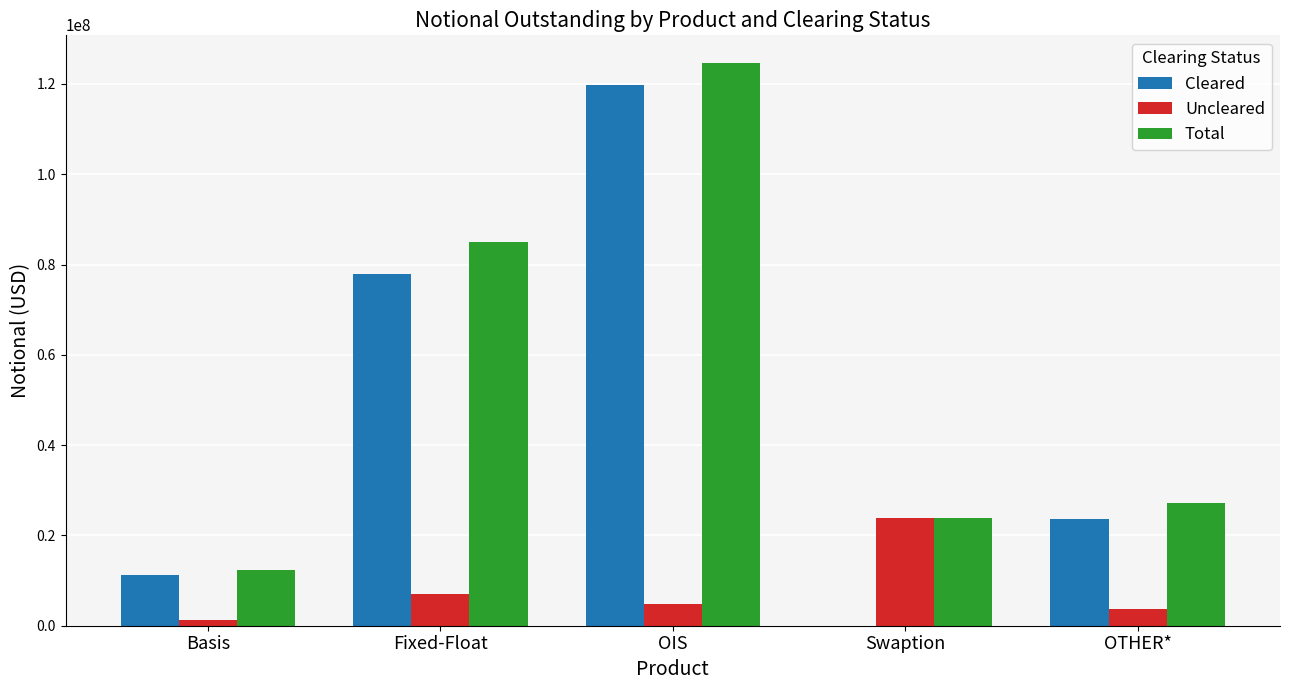

How many groups of bars are there?

5